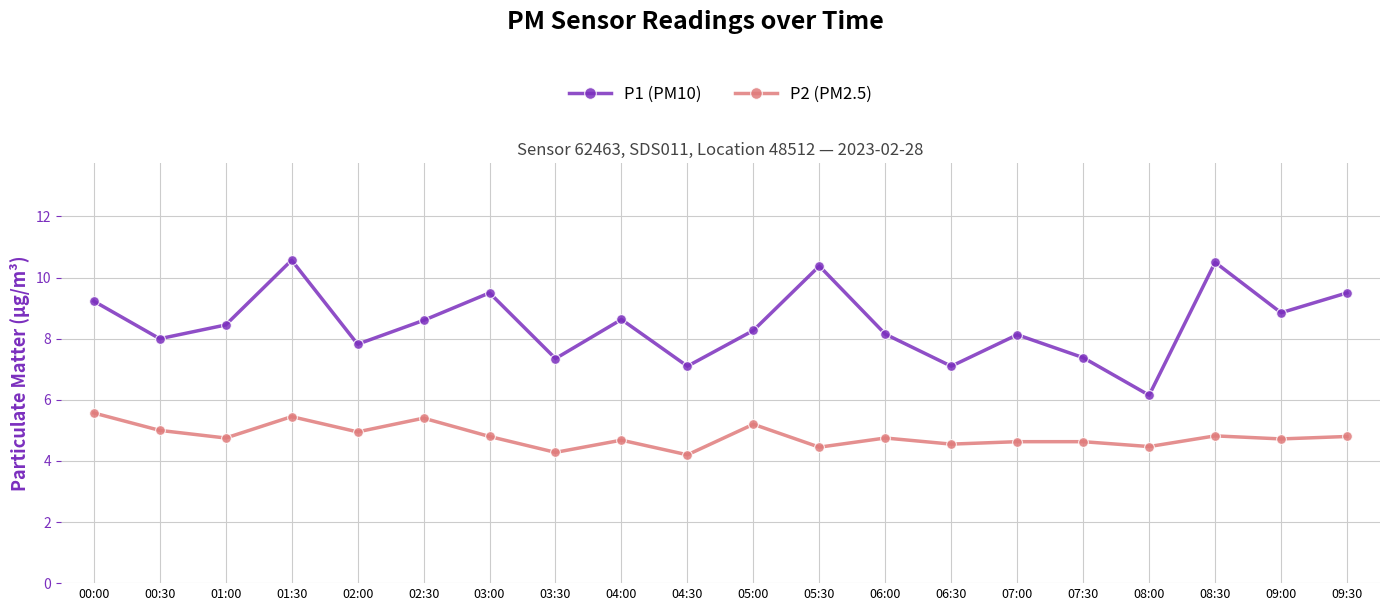

What is the value of the P2 (PM2.5) point at the 4th from the left?

5.5